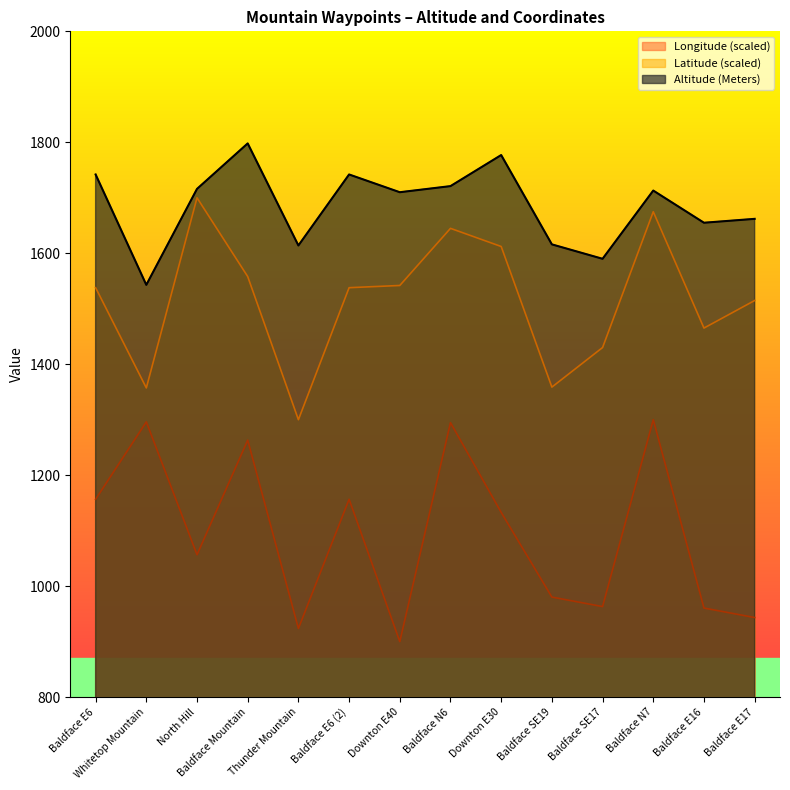

What position from the left is Baldface E17?

14